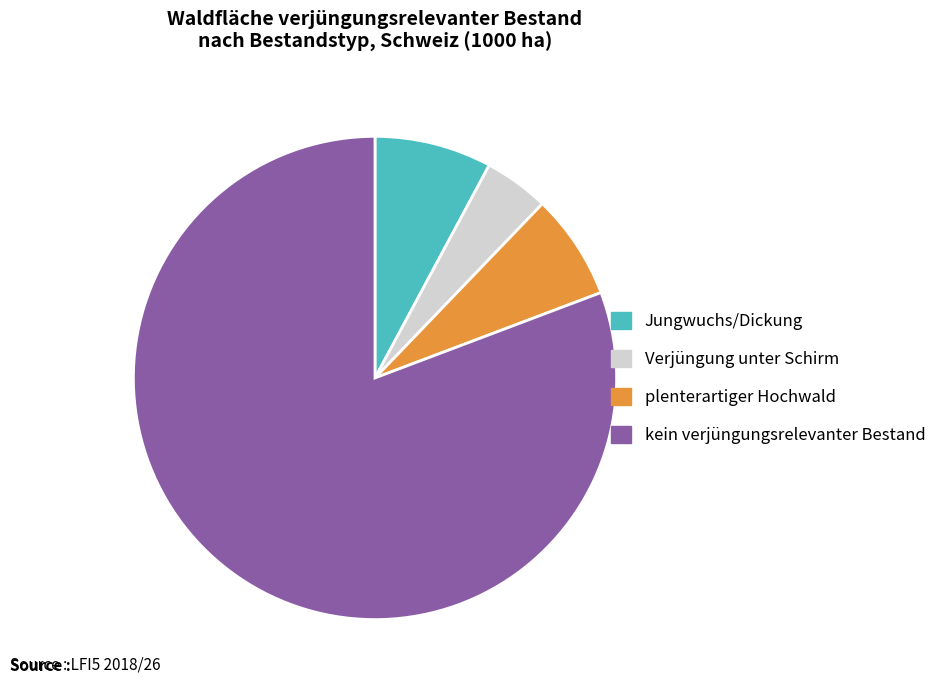

Is it true that plenterartiger Hochwald is 7% of the pie?

True